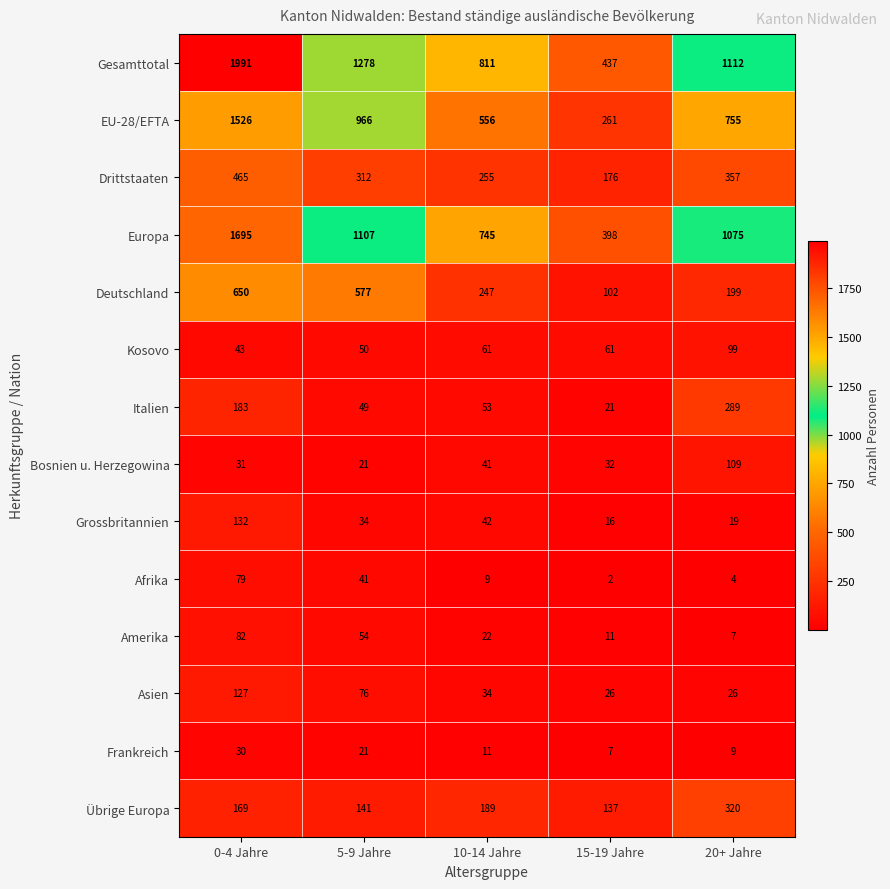

How many distinct data groups are displayed?

14